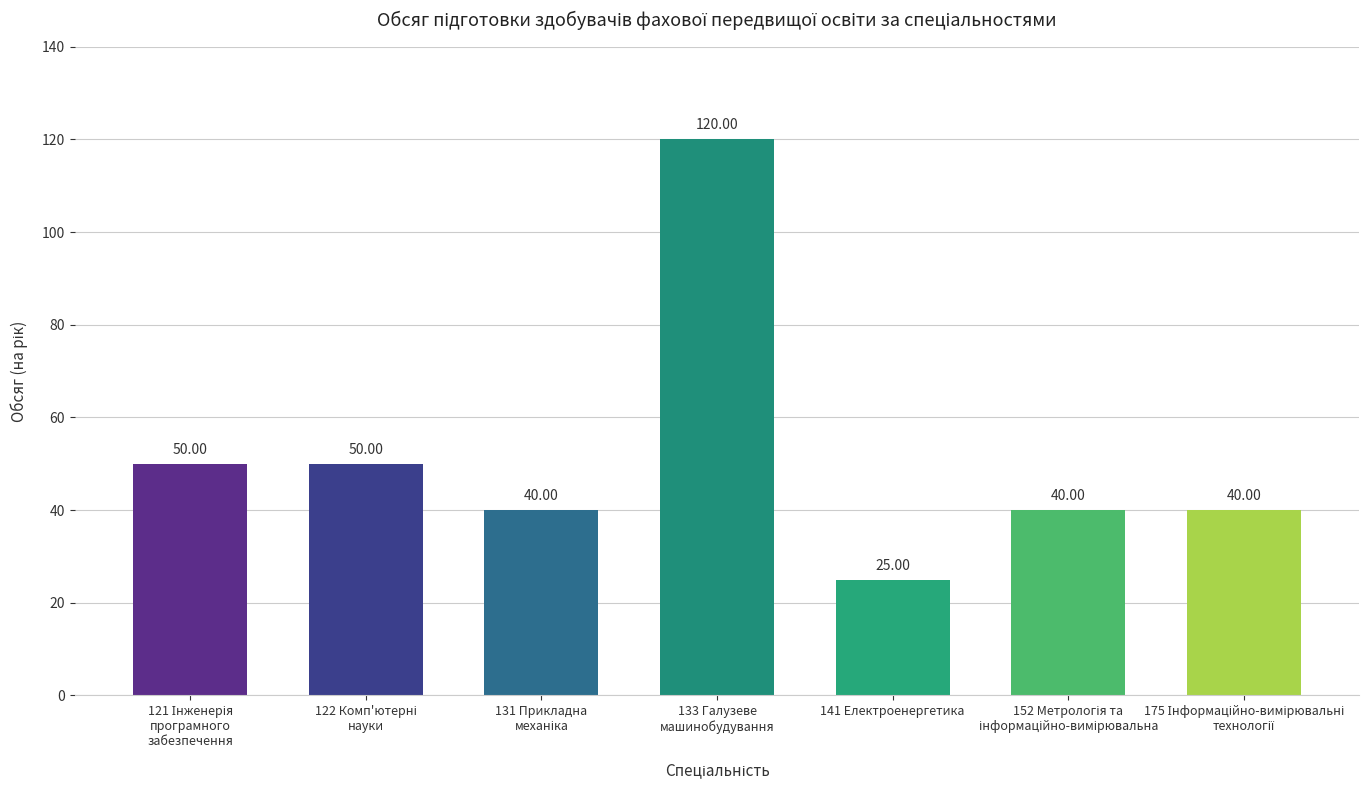

Which label corresponds to the smallest value in the chart?

141 Електроенергетика